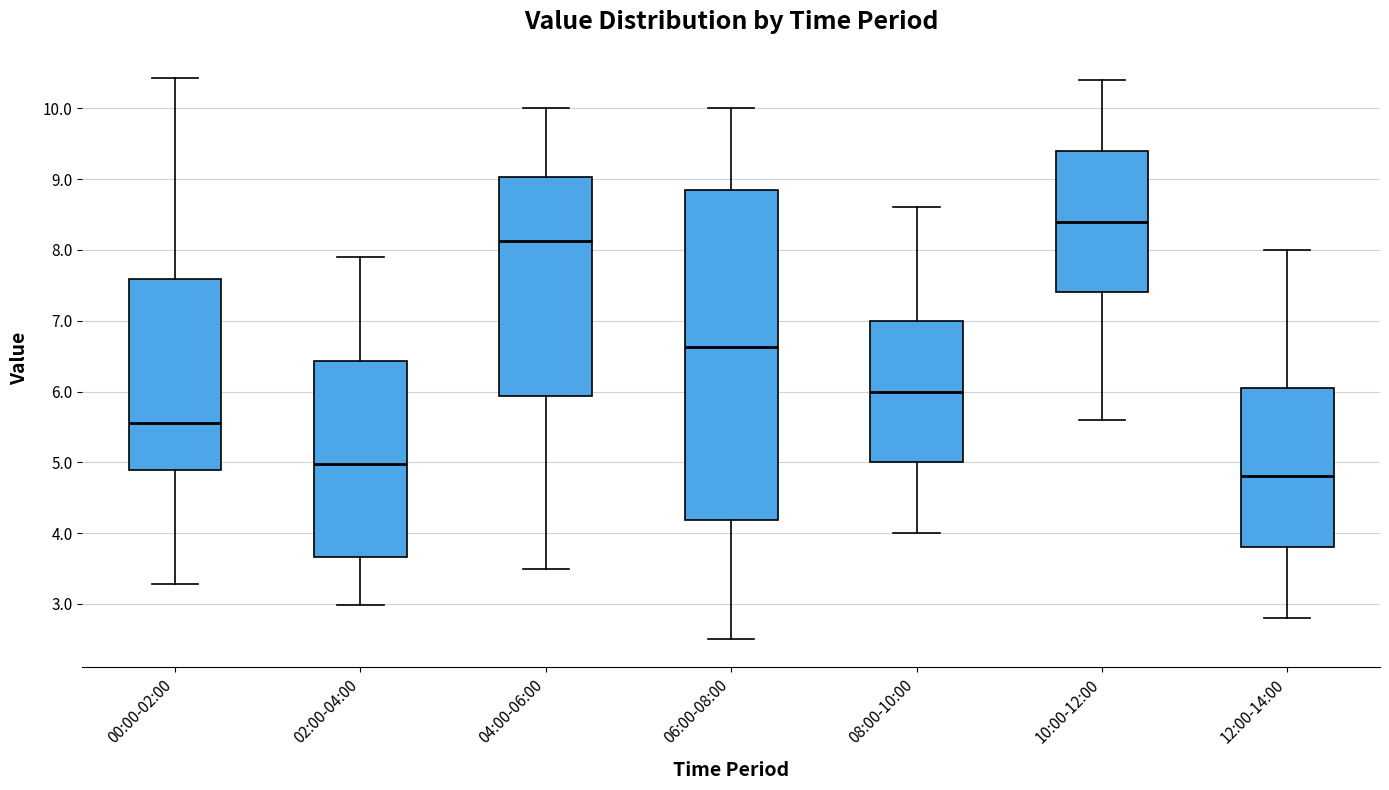

Which box's median line is the lowest?

12:00-14:00